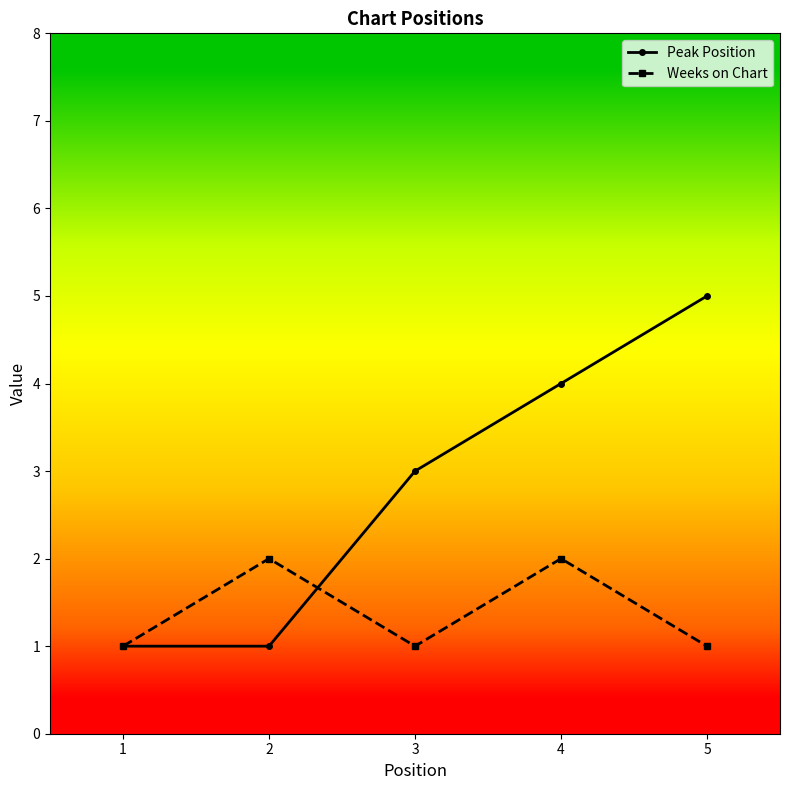

At which category does the chart reach its peak across all series?

5